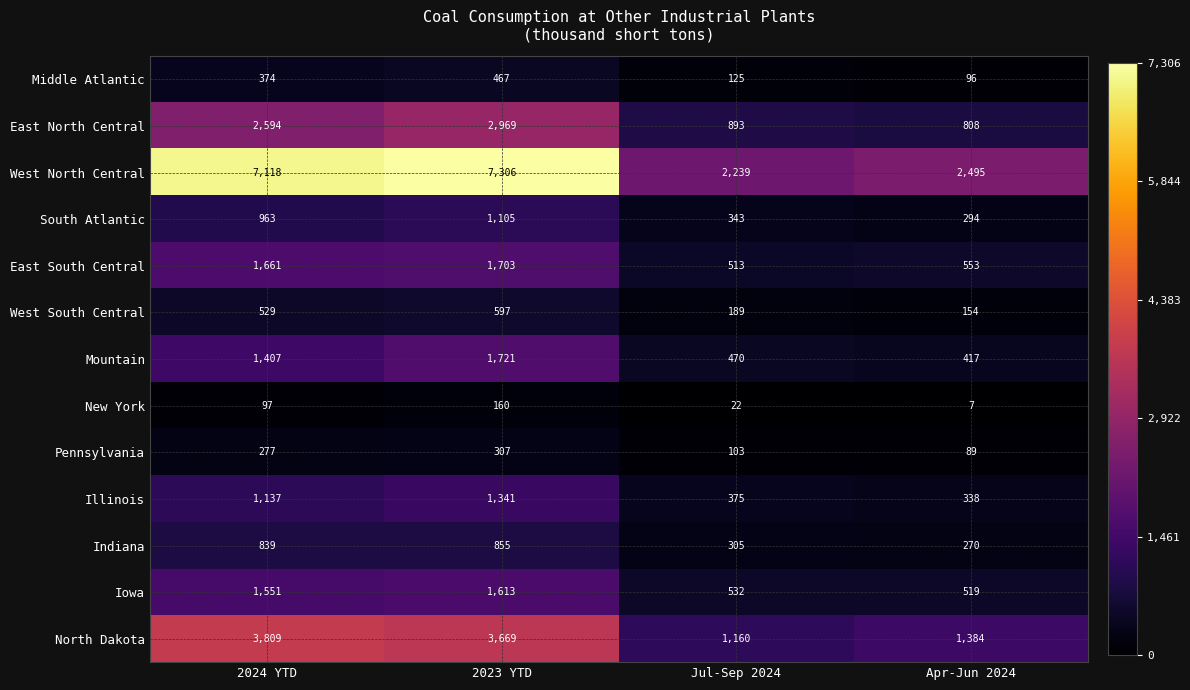

Which category has the lowest value across all series?

Apr-Jun 2024